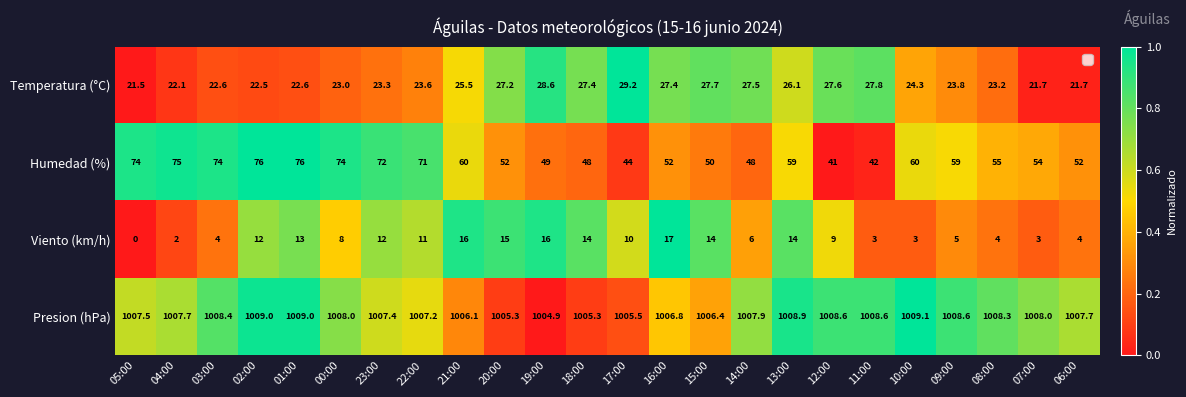

Is it true that Temperatura (°C) equals 12.9 at 13:00?

False